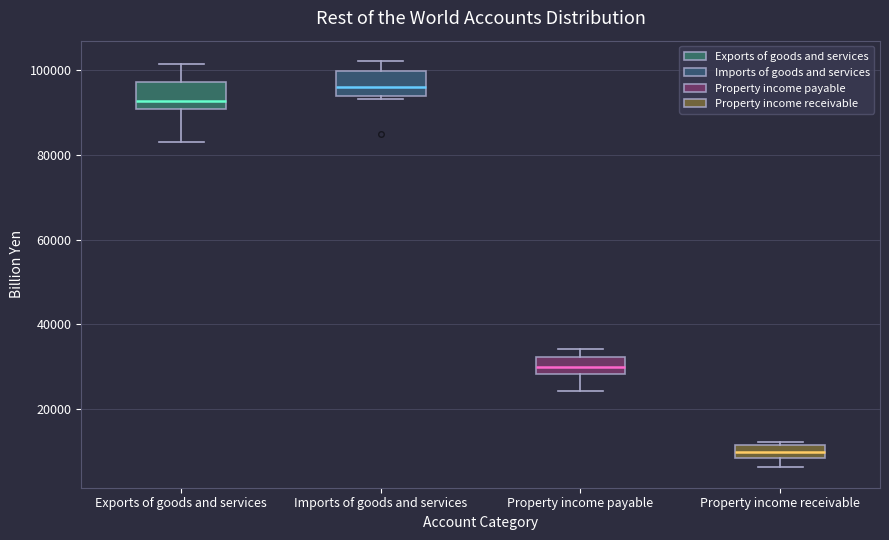

Where is the lower edge of the box for Property income receivable on the y-axis? The values are not printed on the chart, so give them approximately, as read against the axis.

8000